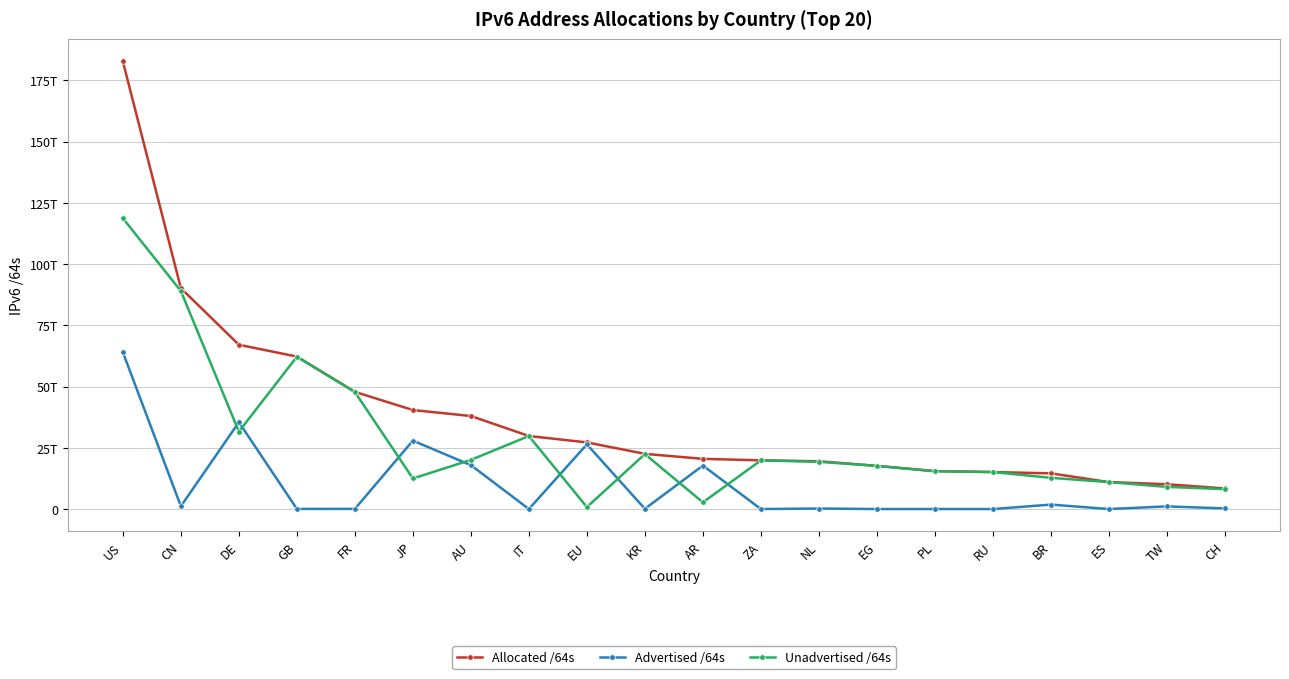

Which series has the largest total across all categories?

Allocated /64s